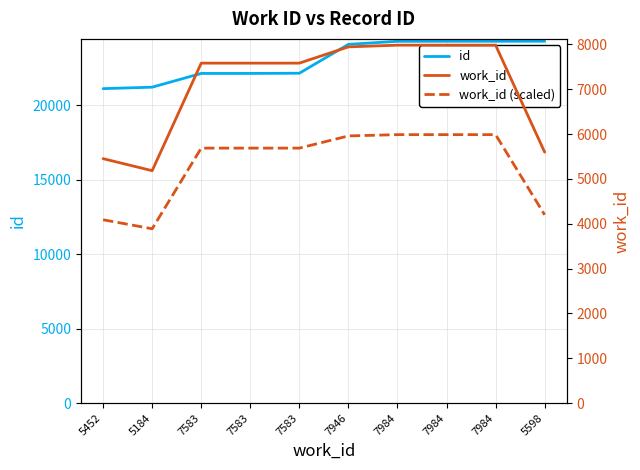

What is the label of the 9th point from the right?

5184